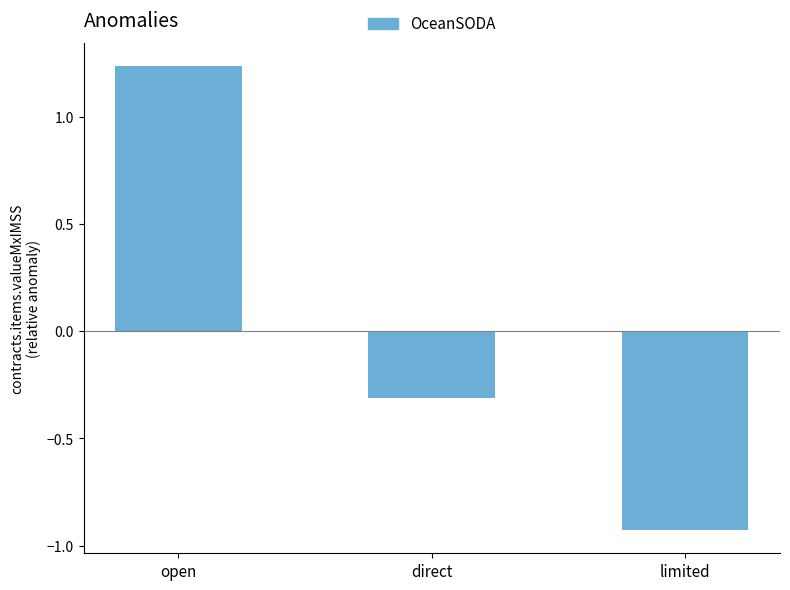

Which label corresponds to the smallest value in the chart?

limited